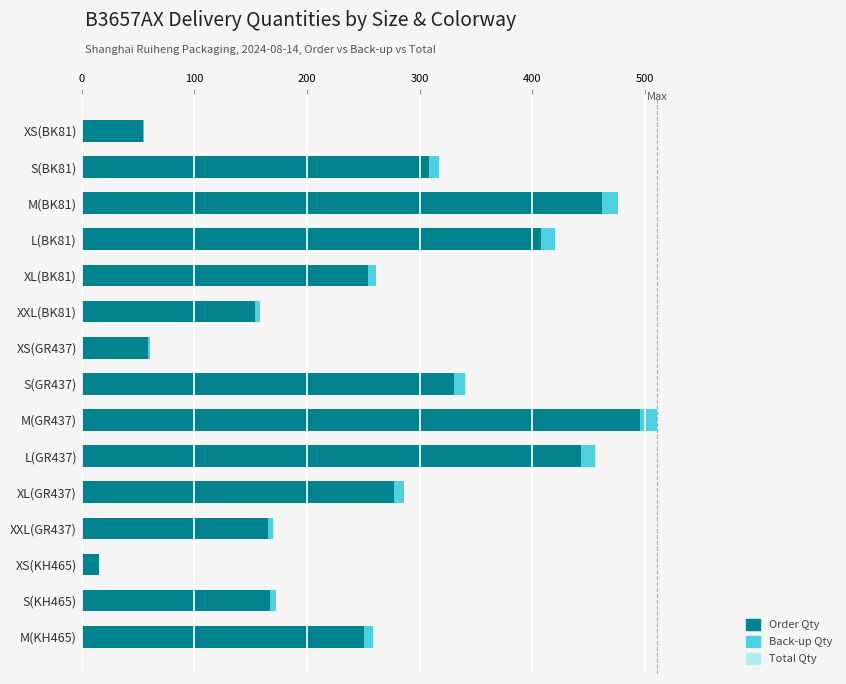

The Total Qty series shows 96.0 at S(GR437). True or false?

False